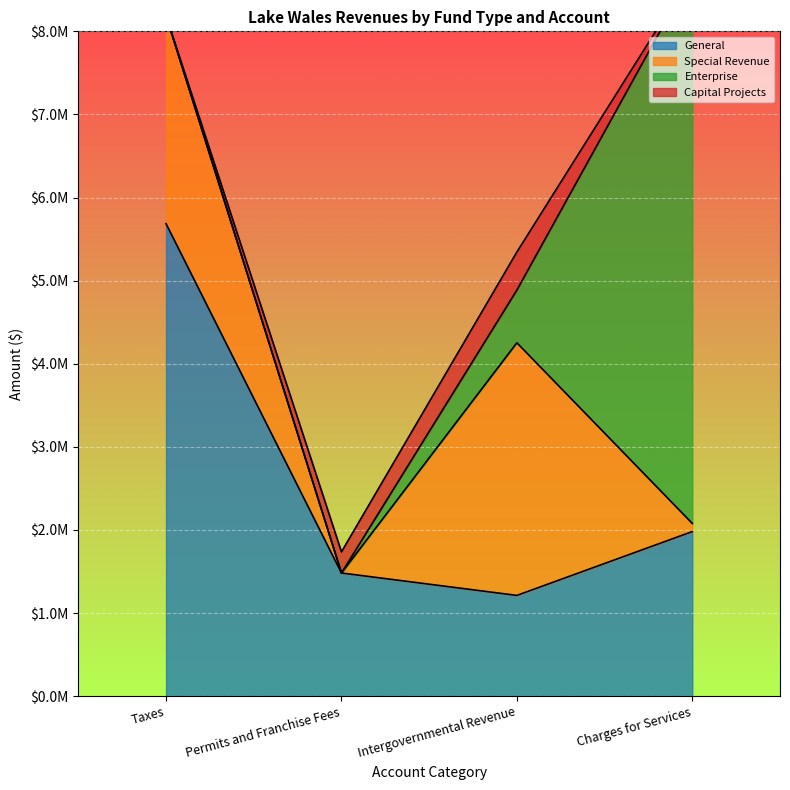

What is the maximum value shown in the chart?

6622987